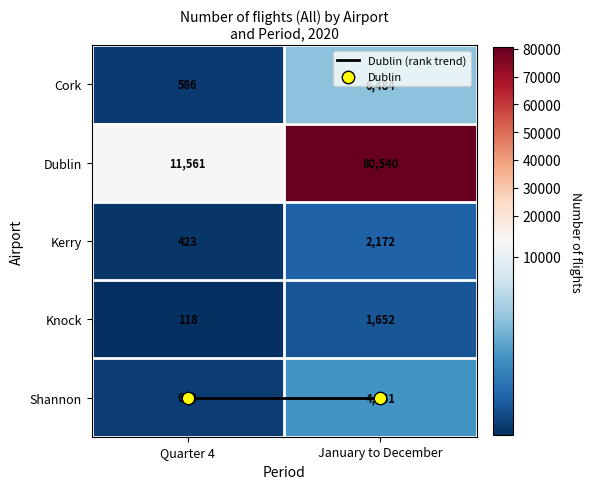

What is the spread (max minus min) of values at January to December?

78888